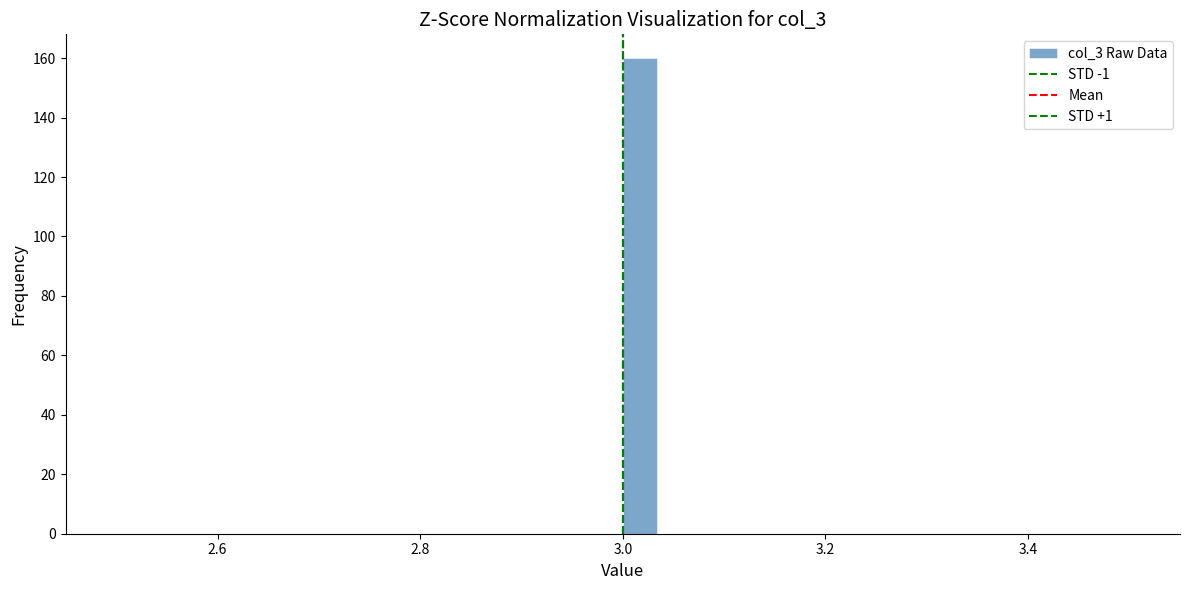

Around what value on the x-axis is the tallest bar? Give the approximate position of its centre, as read against the axis.

3.02